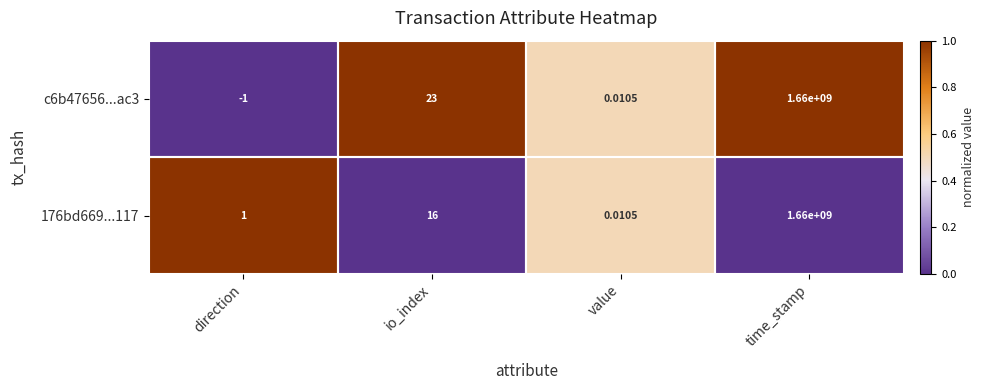

Which series has the largest total across all categories?

c6b47656...ac3